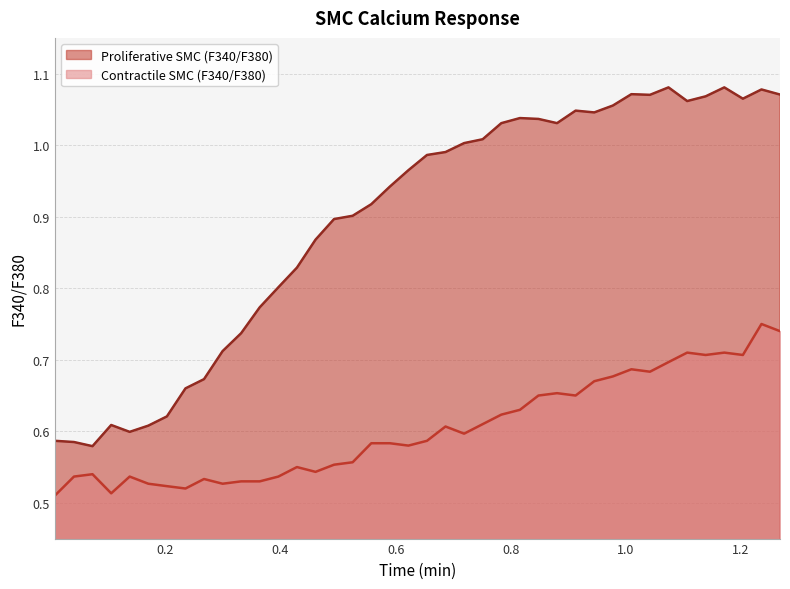

List the series in order of their peak value, lowest first.

Contractile SMC (F340/F380), Proliferative SMC (F340/F380)